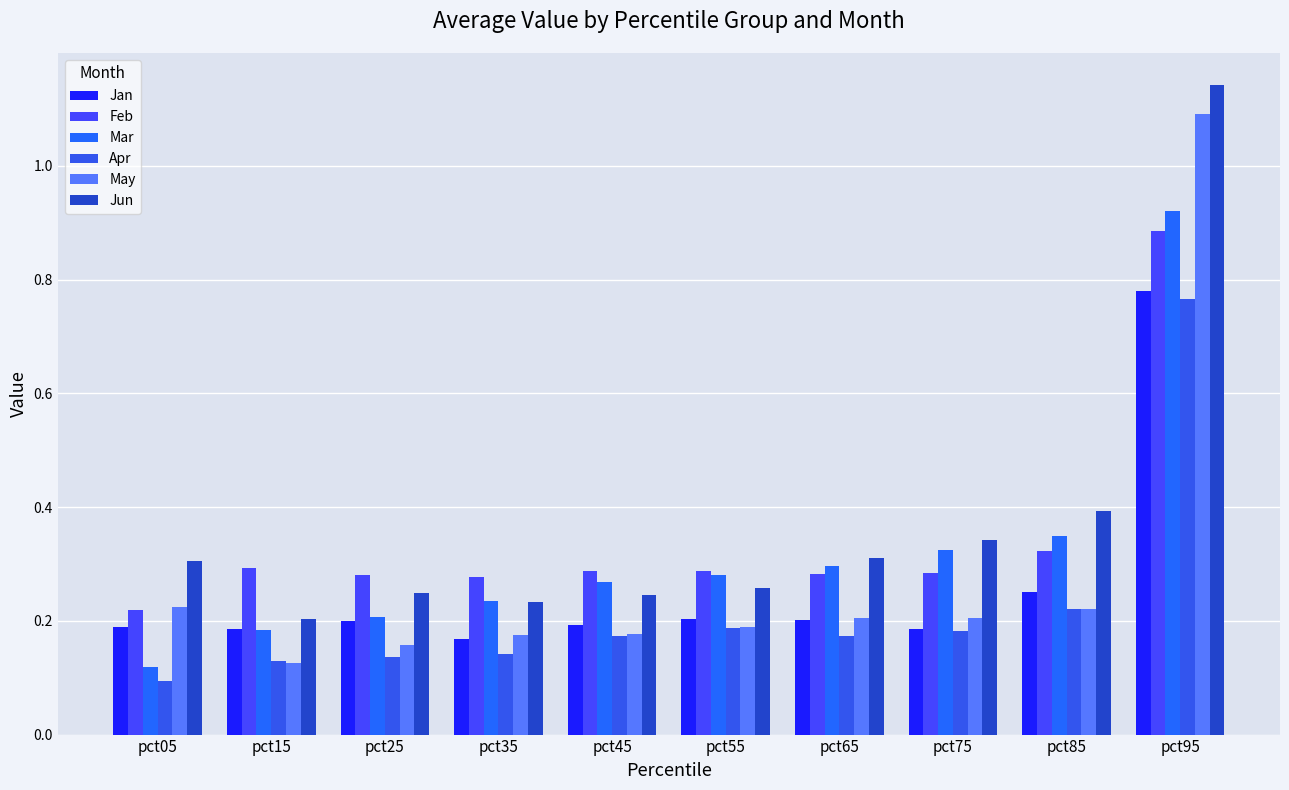

What is the value of the Mar bar at the 1st from the left?

0.1